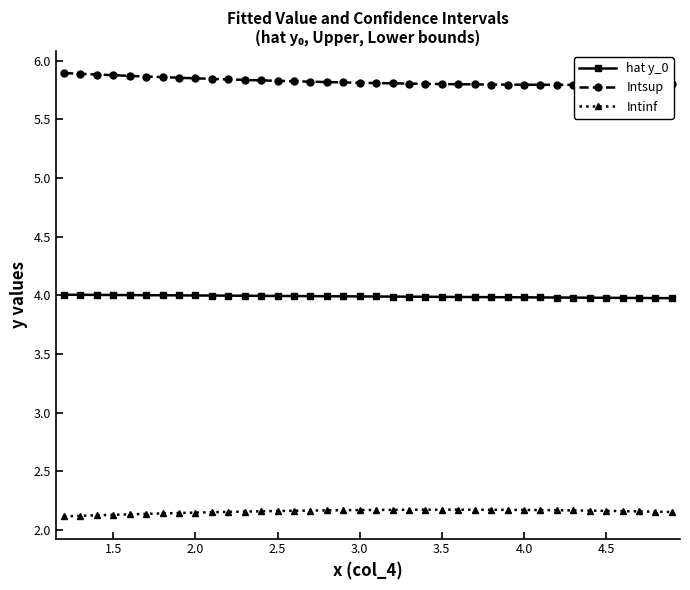

What is the value of the hat y_0 point at the 35th from the left?

4.0